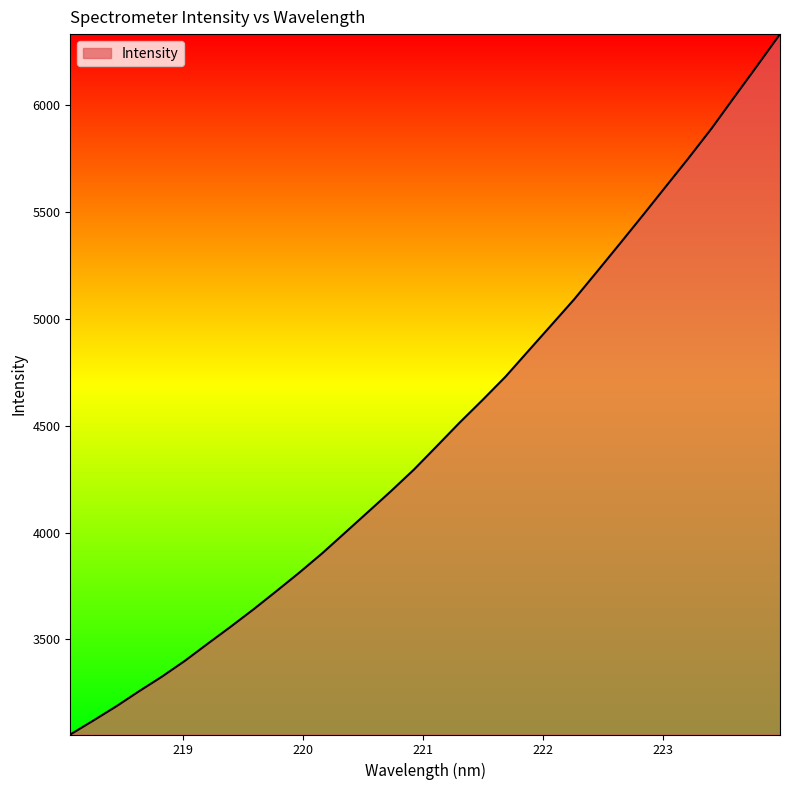

What is the maximum value shown in the chart?

6331.3